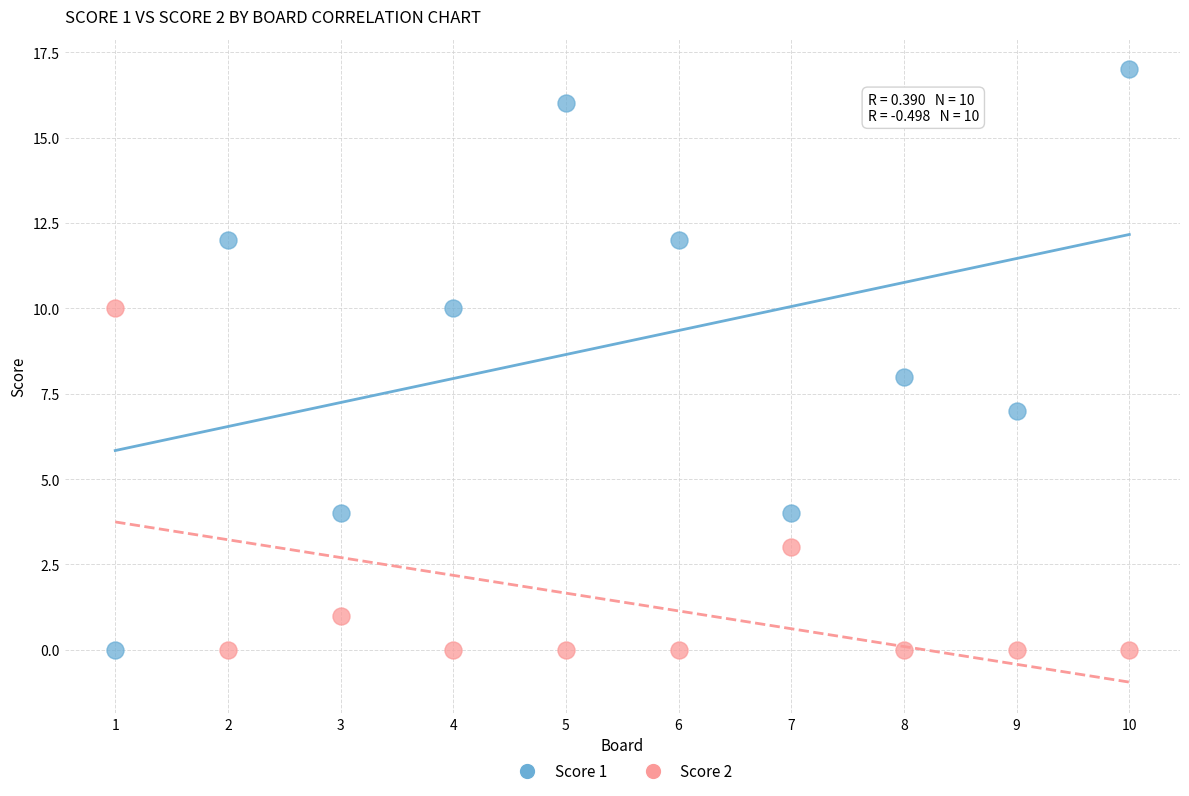

Across all data points, what is the range of X values (max minus min)?

9